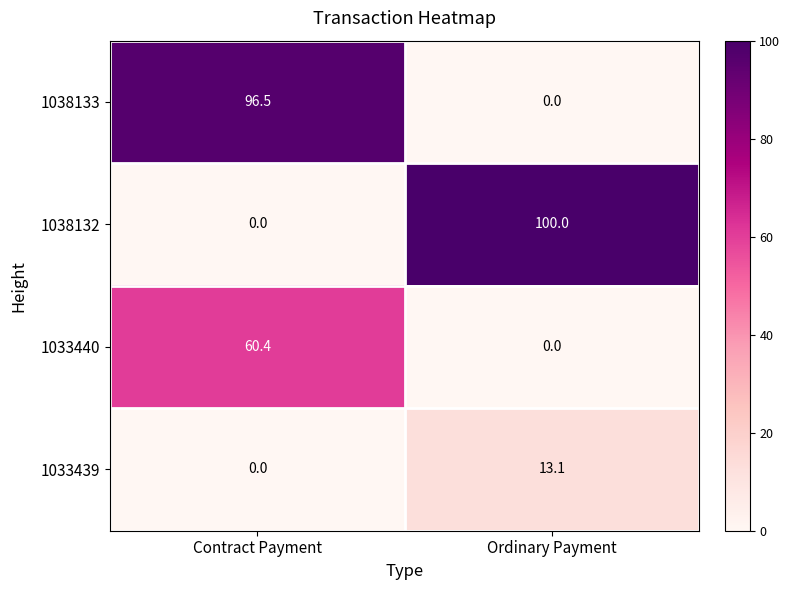

What is the difference between the 1033439 values at Ordinary Payment and Contract Payment?

13.1